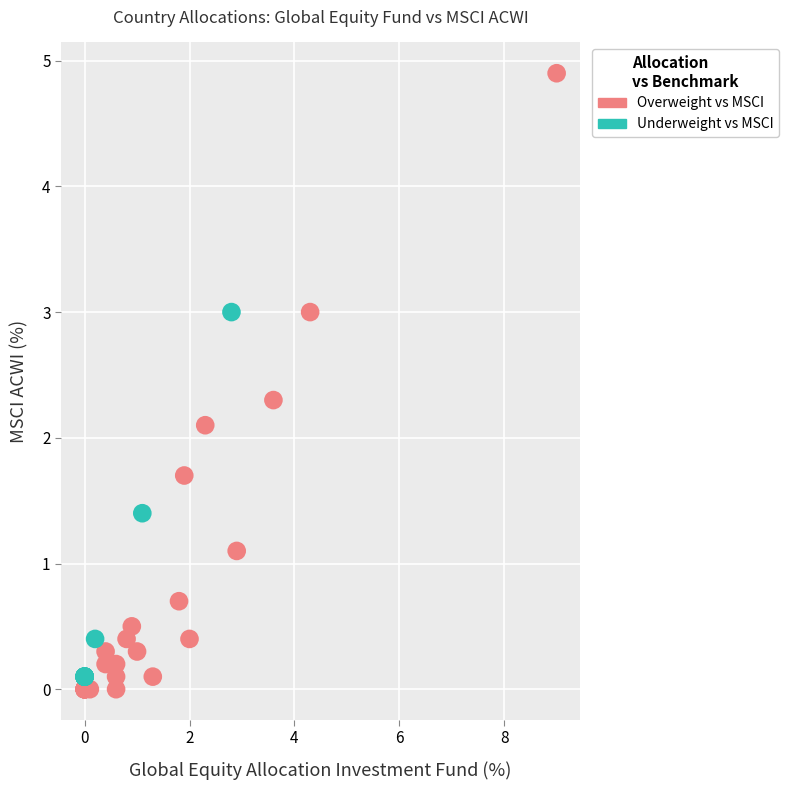

What are all the series names shown in the legend?

Overweight vs MSCI, Underweight vs MSCI